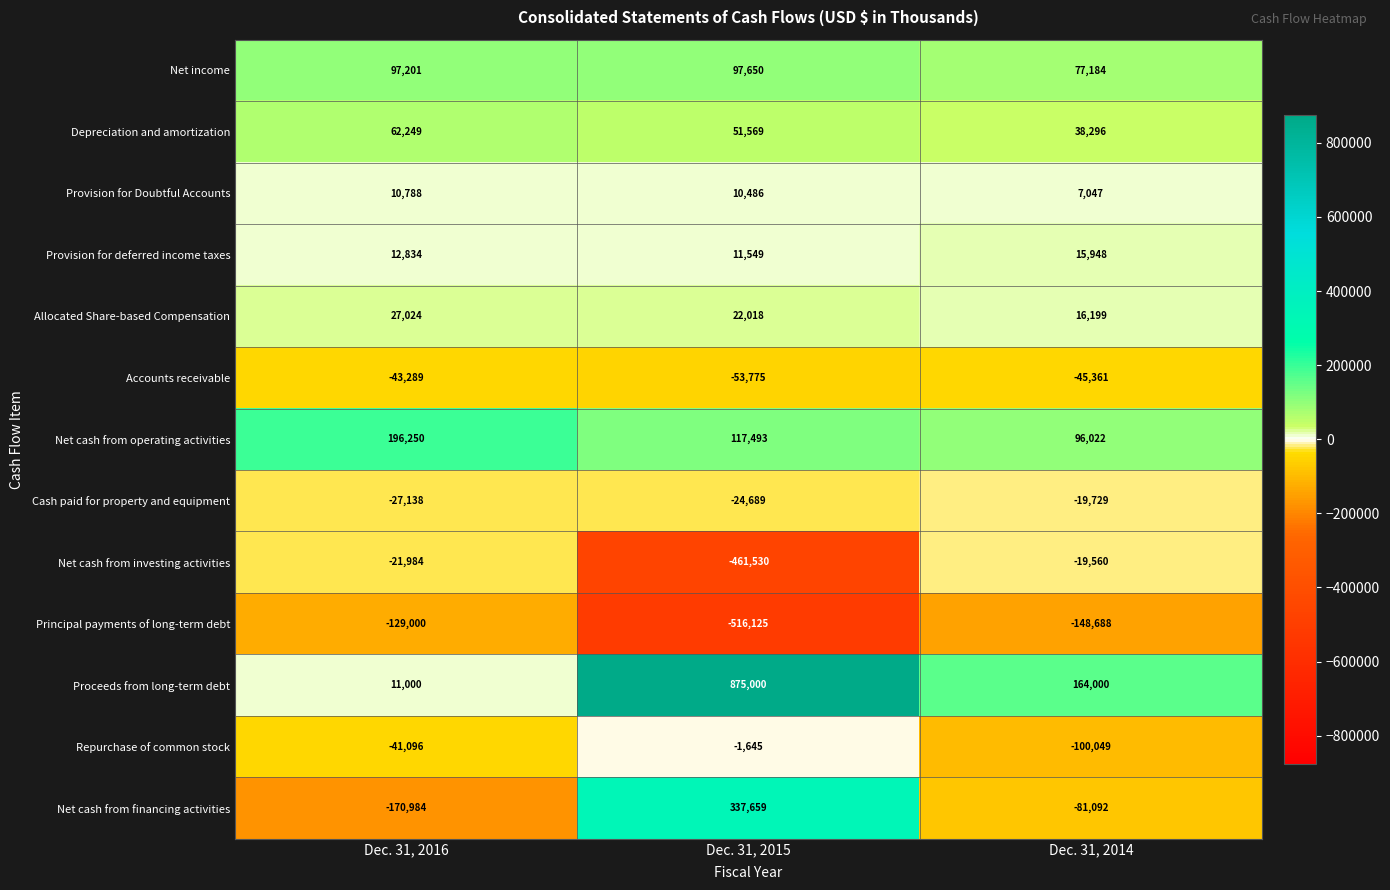

Which category has the lowest value across all series?

Dec. 31, 2015